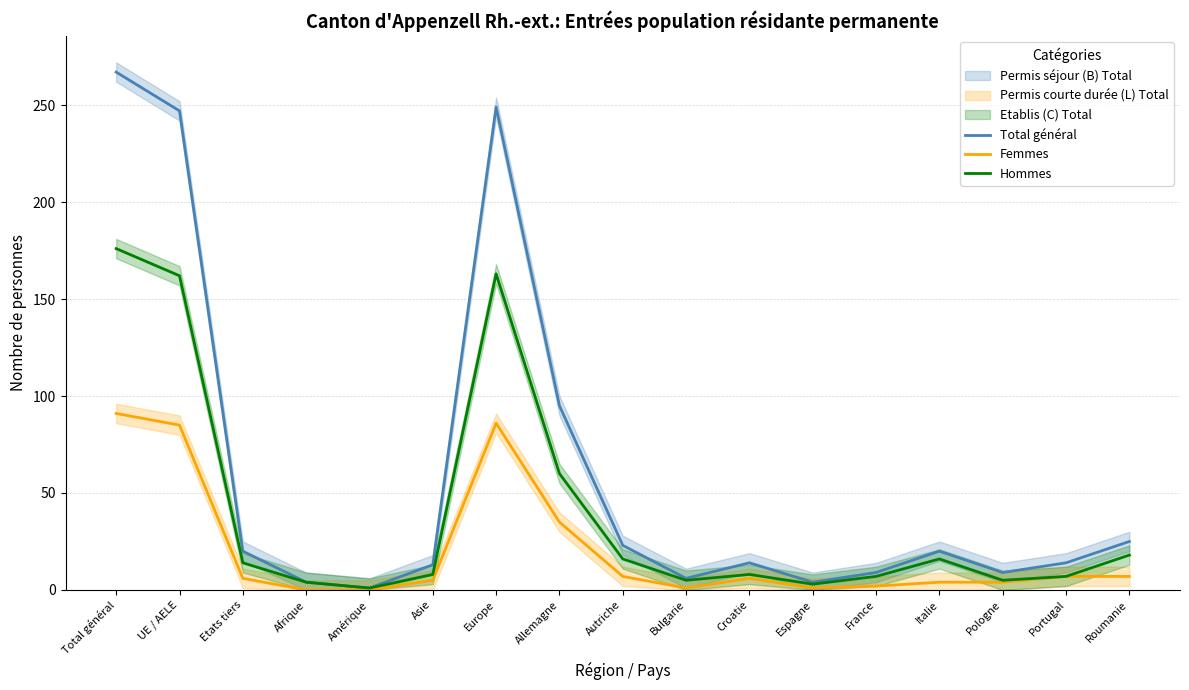

Does the chart have visible grid lines?

Yes